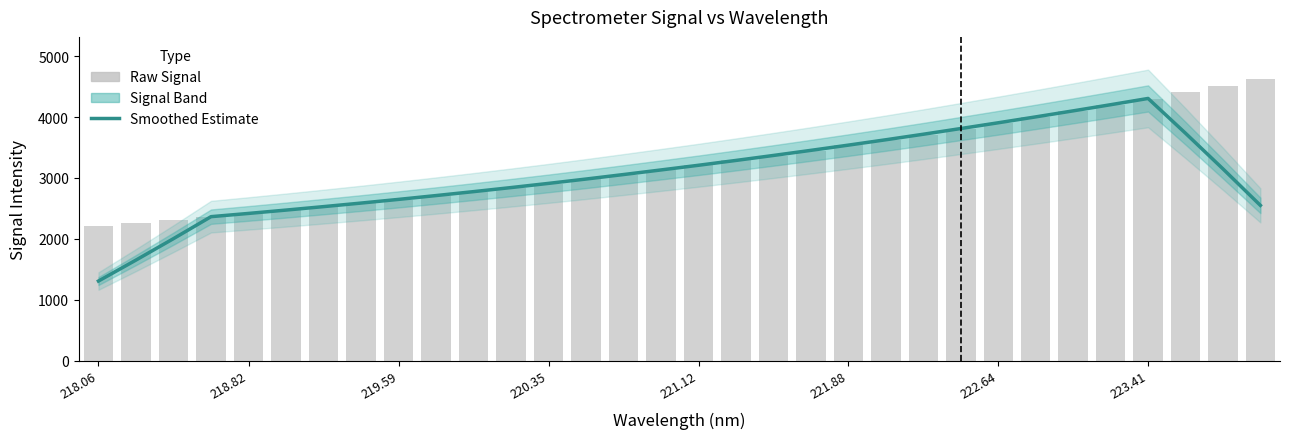

Does the chart contain stacked bars?

No